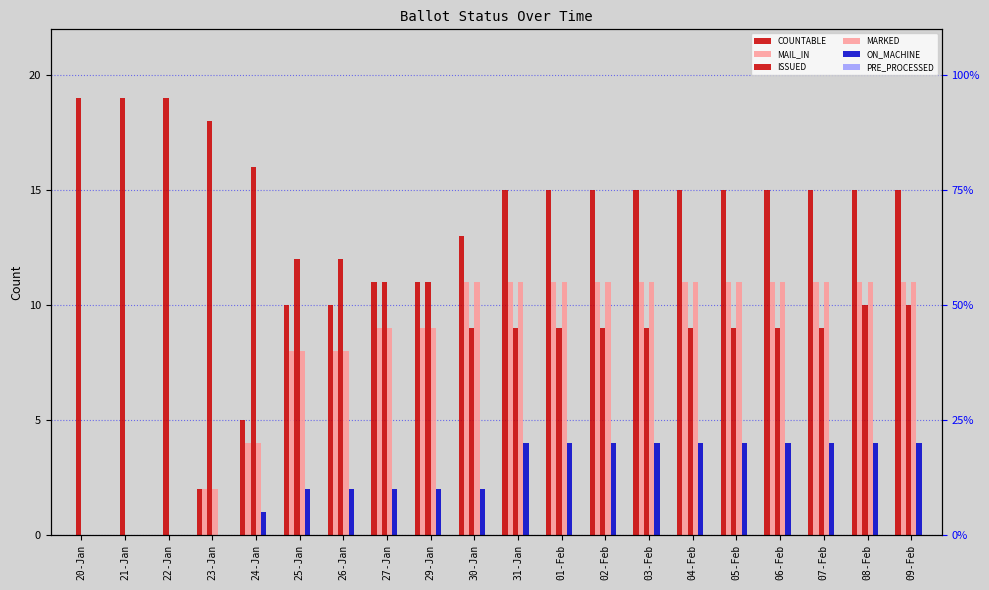

What is the label of the 17th bar from the left?

06-Feb